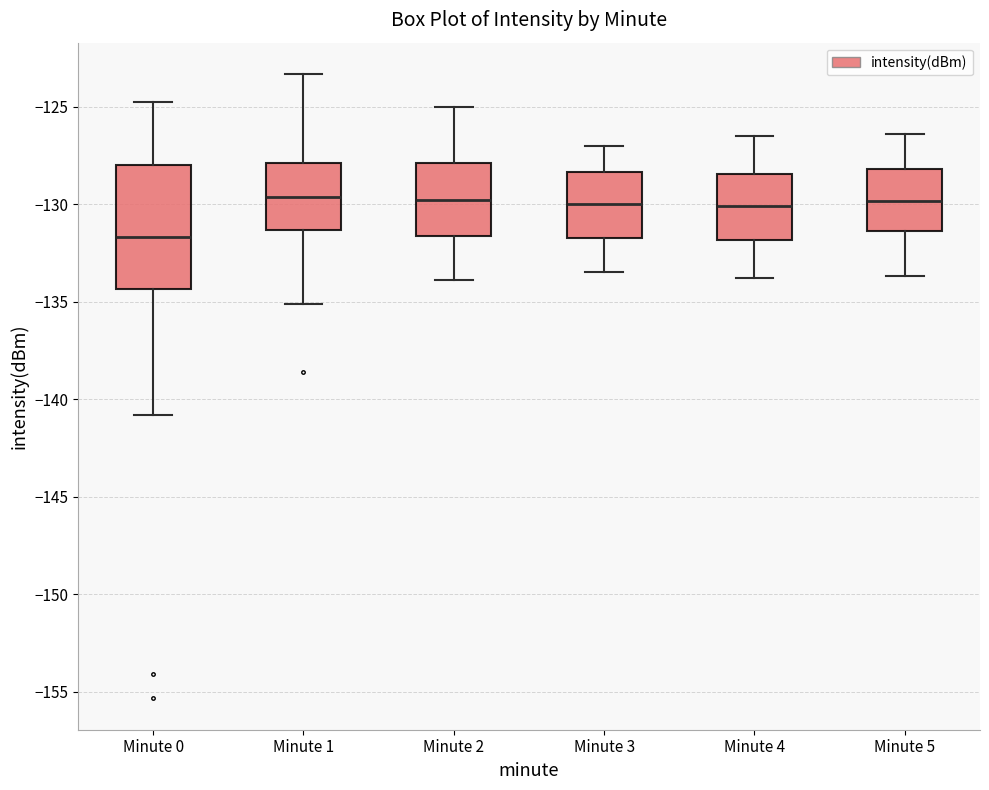

Reading left to right, read every box against the y-axis: the position of its median line, the range the box covers, and the ends of its whiskers. The values are not printed on the chart, so give them approximately, as read against the axis.

Minute 0: median -131.5, box -134.5 to -128.0, whiskers -141.0 to -125.0
Minute 1: median -129.5, box -131.5 to -128.0, whiskers -135.0 to -123.5
Minute 2: median -130.0, box -131.5 to -128.0, whiskers -134.0 to -125.0
Minute 3: median -130.0, box -131.5 to -128.5, whiskers -133.5 to -127.0
Minute 4: median -130.0, box -132.0 to -128.5, whiskers -134.0 to -126.5
Minute 5: median -130.0, box -131.5 to -128.0, whiskers -133.5 to -126.5